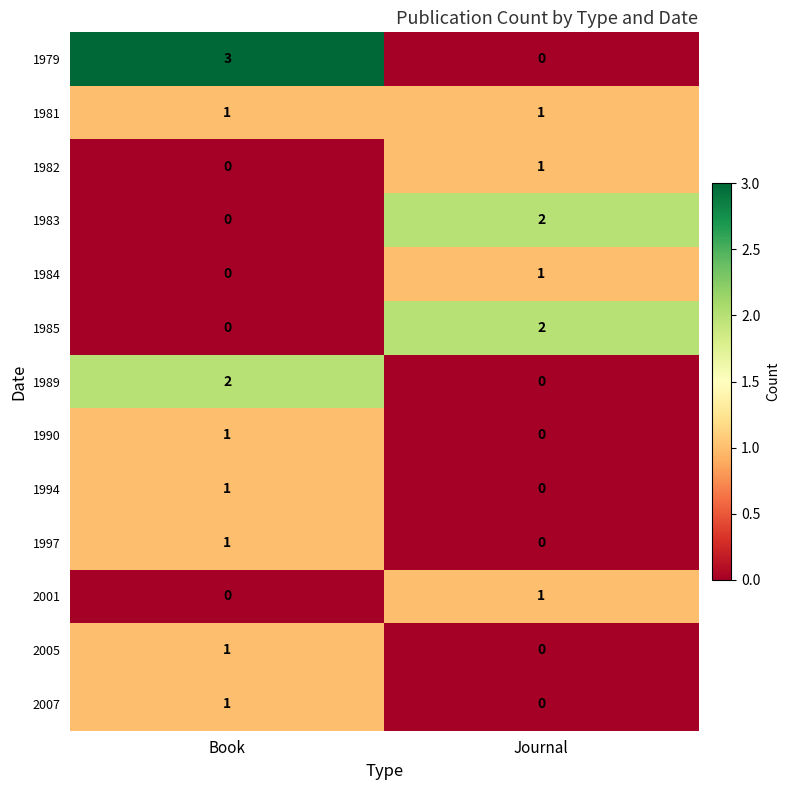

Which series has the largest range (max minus min)?

1979